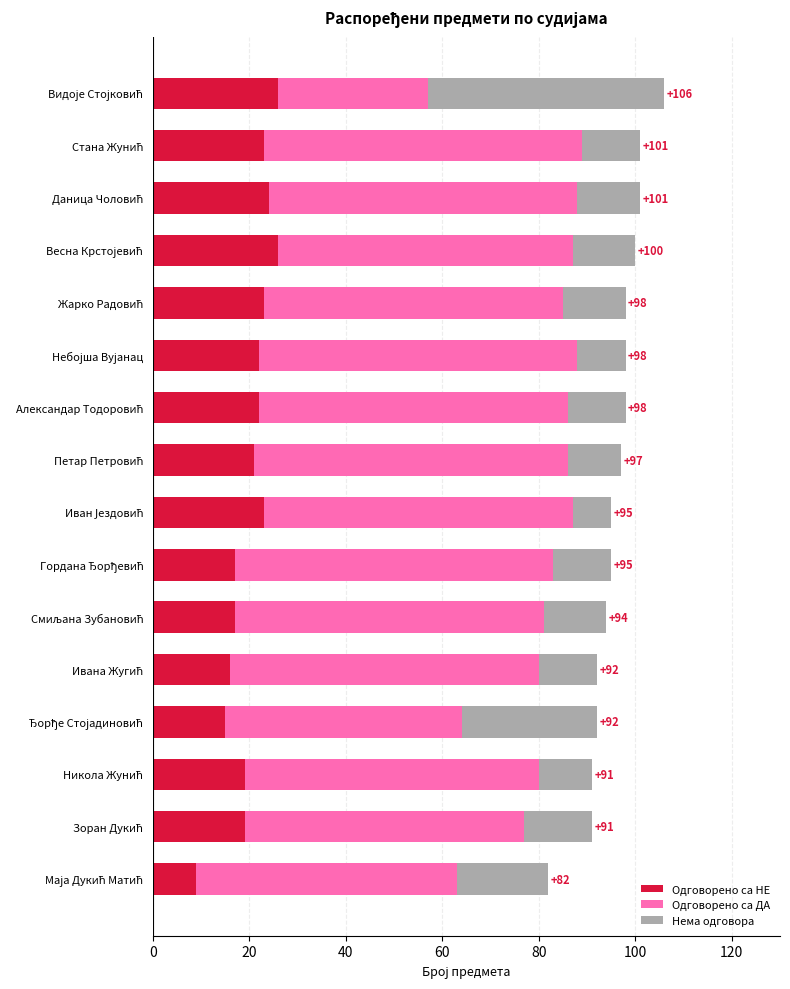

What is the minimum value for Одговорено са НЕ?

9